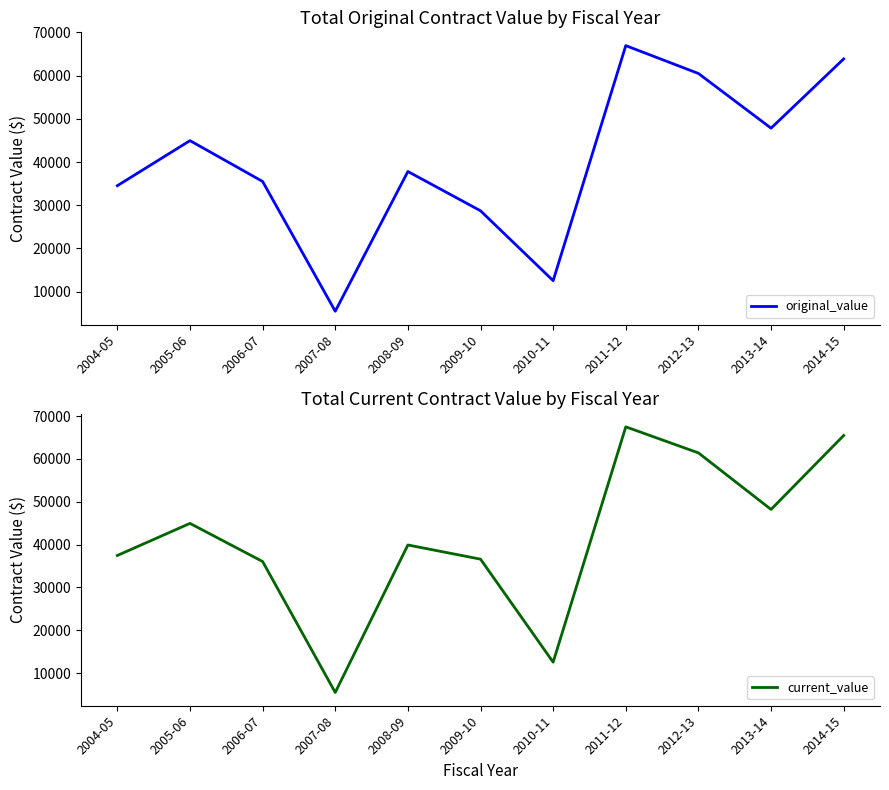

How many data points in original_value are less than 37810?

5